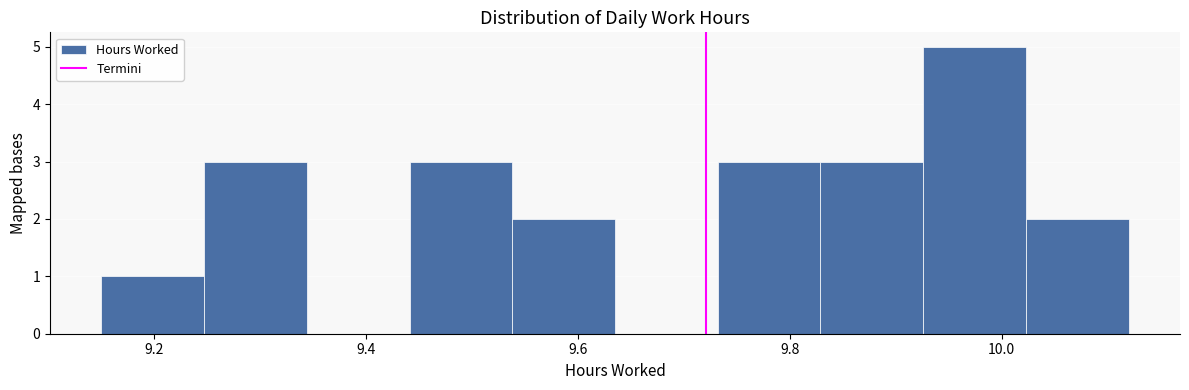

What is the height of the bar covering 9.92 to 10.02 on the x-axis? Neither the bar edges nor the heights are printed on the chart, so give them approximately, as read against the axes.

5